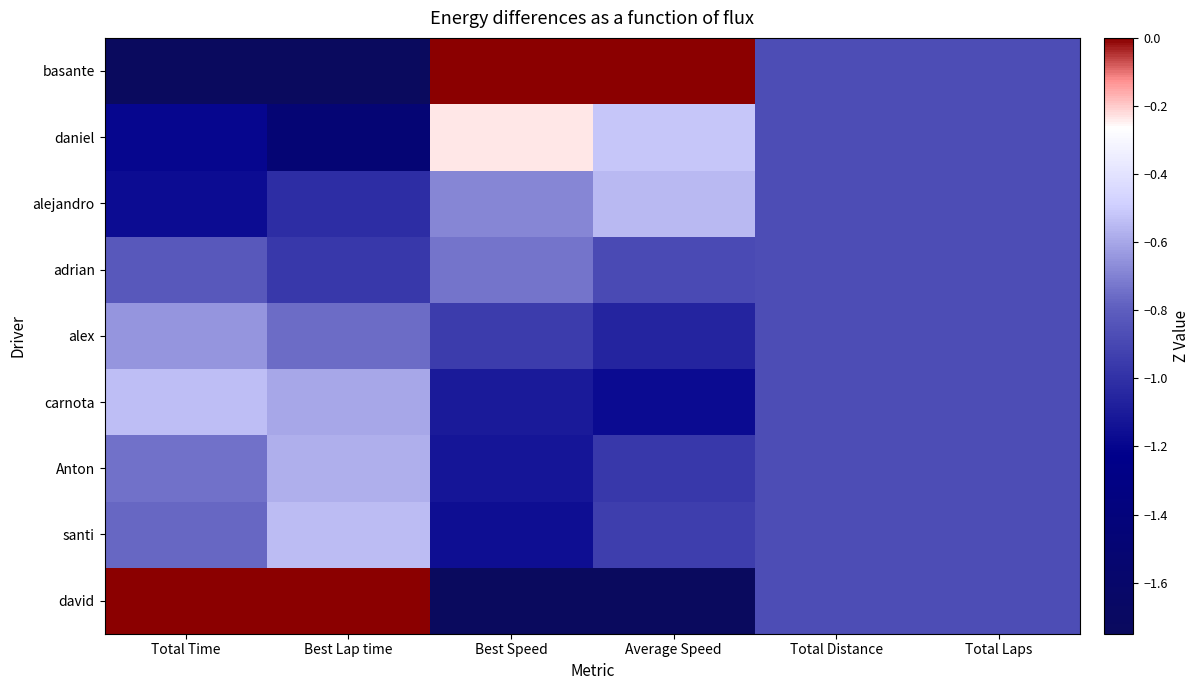

At Total Distance, list the series in order from largest to smallest.

david, santi, Anton, carnota, alex, adrian, alejandro, daniel, basante